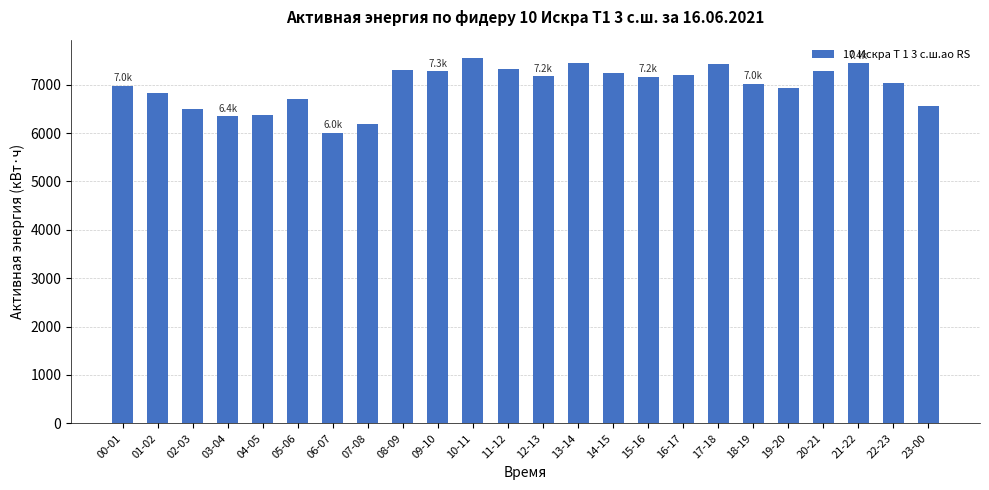

Is it true that the value at 05-06 is 6700.0?

True